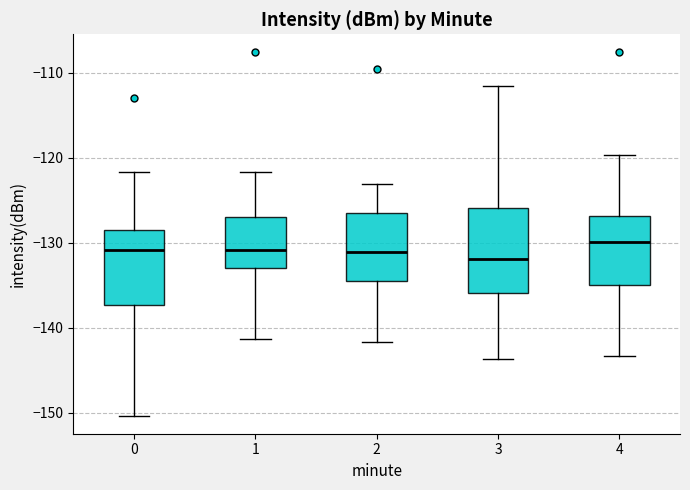

Which box is the tallest, from its lower edge to its upper edge?

3